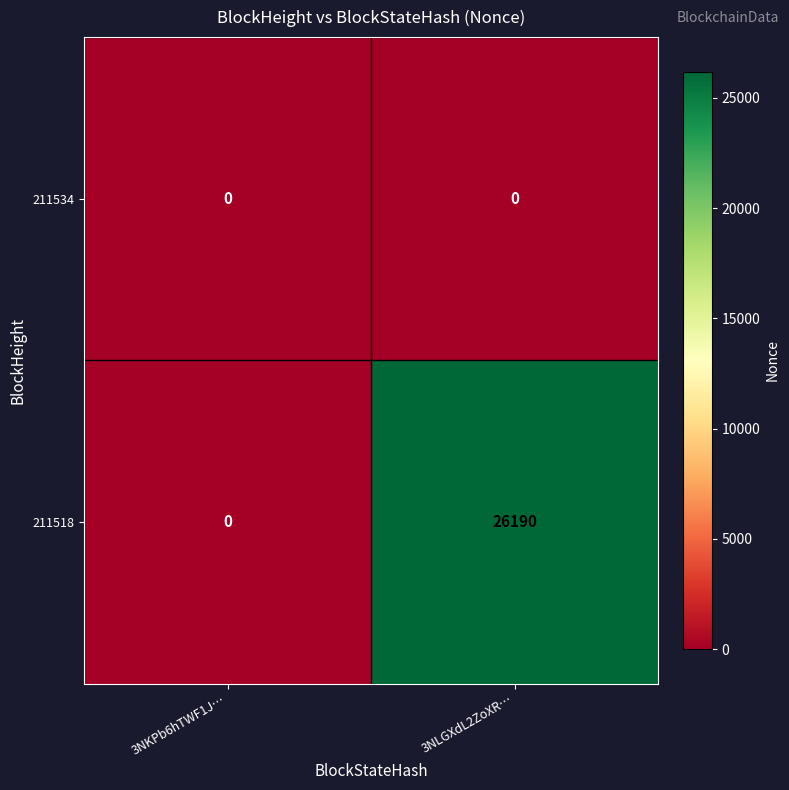

Between 3NKPb6hTWF1J… and 3NLGXdL2ZoXR…, which series saw the biggest shift?

211518